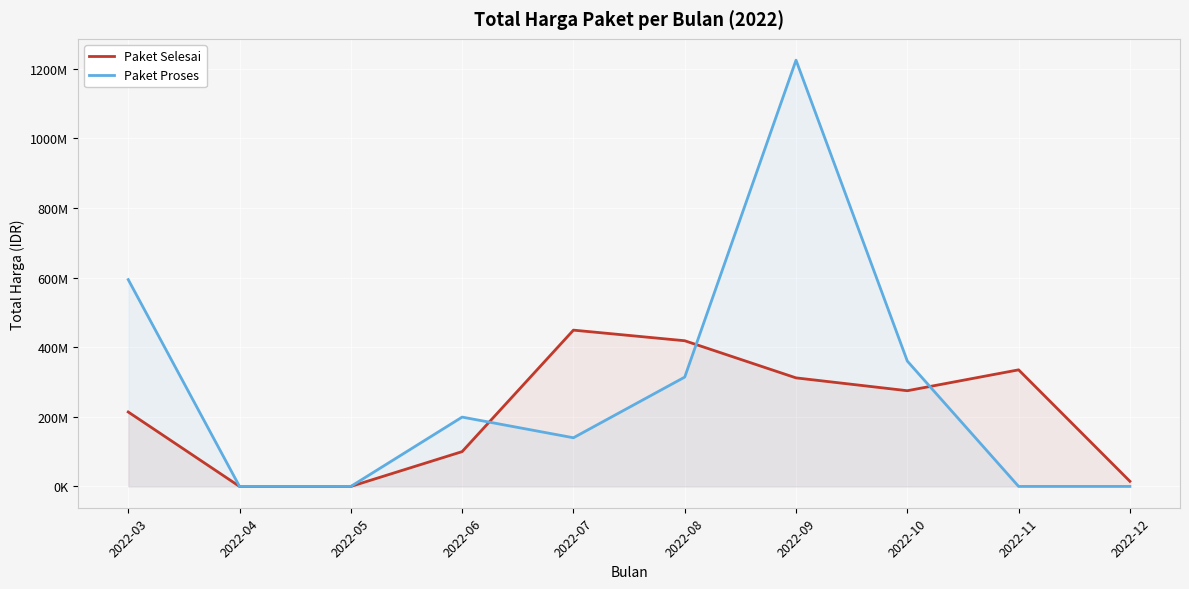

At 2022-06, list the series in order from largest to smallest.

Paket Proses, Paket Selesai